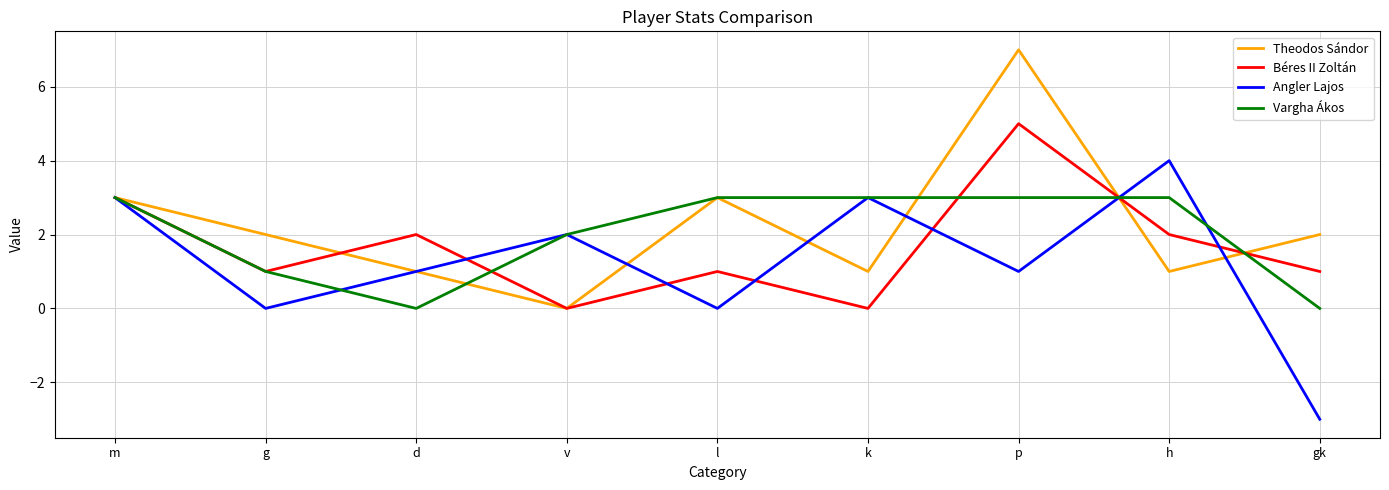

What is the minimum value shown in the chart?

-3